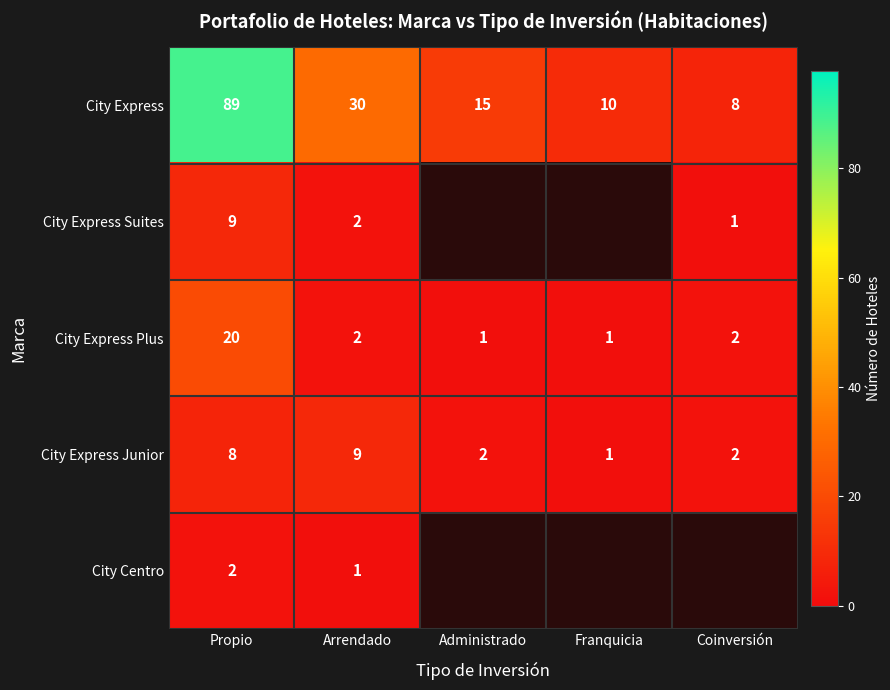

Is the value of City Express Junior at Coinversión greater than the value of City Express Plus at Propio?

No